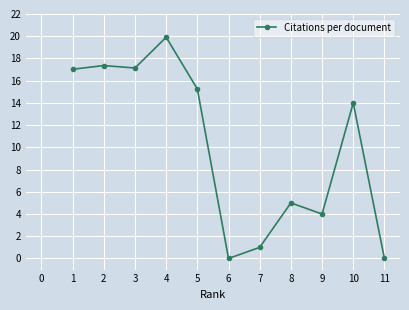

Where does the data first go above 14?

1